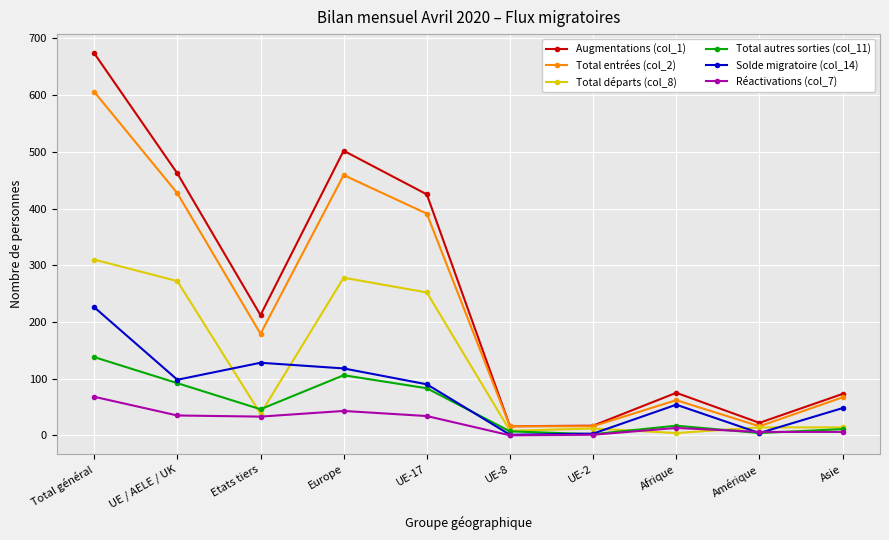

True or false: Augmentations (col_1) and Réactivations (col_7) intersect in this chart.

False